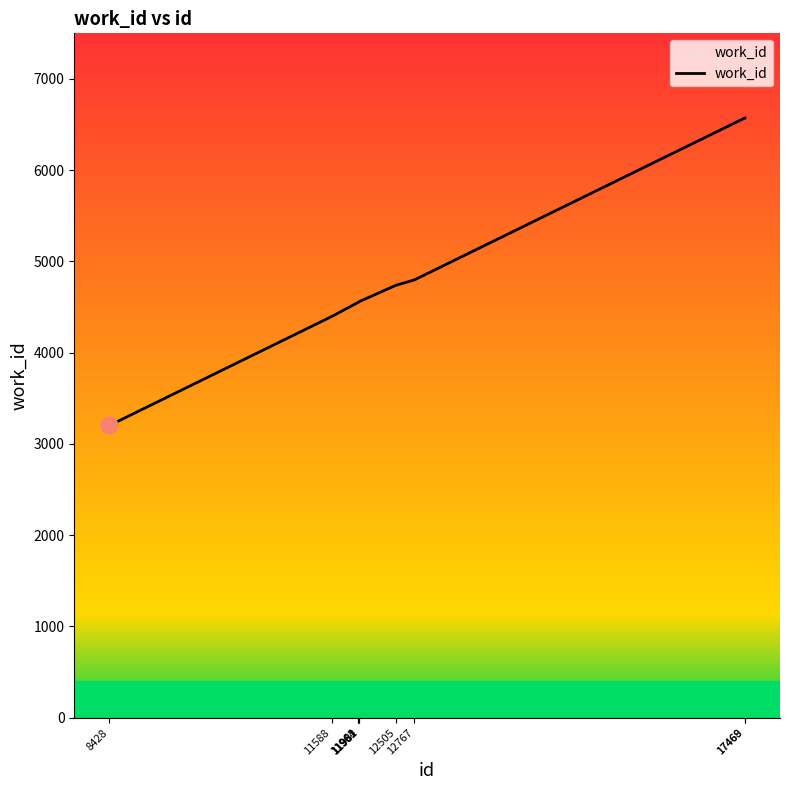

What is the difference between the maximum and minimum values?

3369